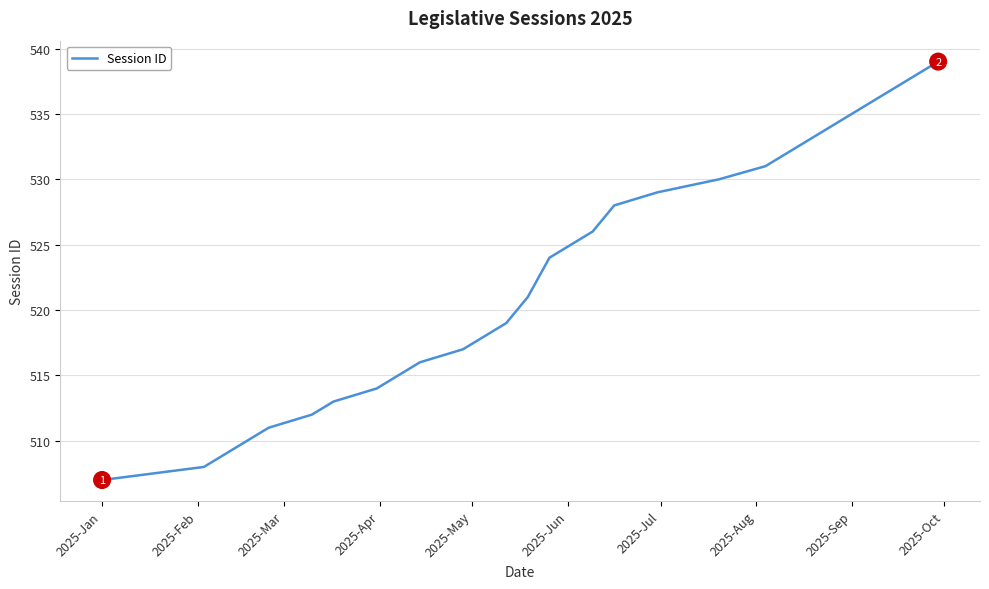

What is the difference between the maximum and minimum values?

32